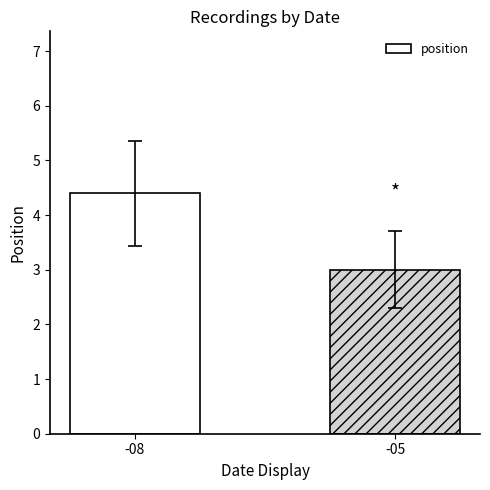

What is the sum of the values at -08 and -05?

7.4